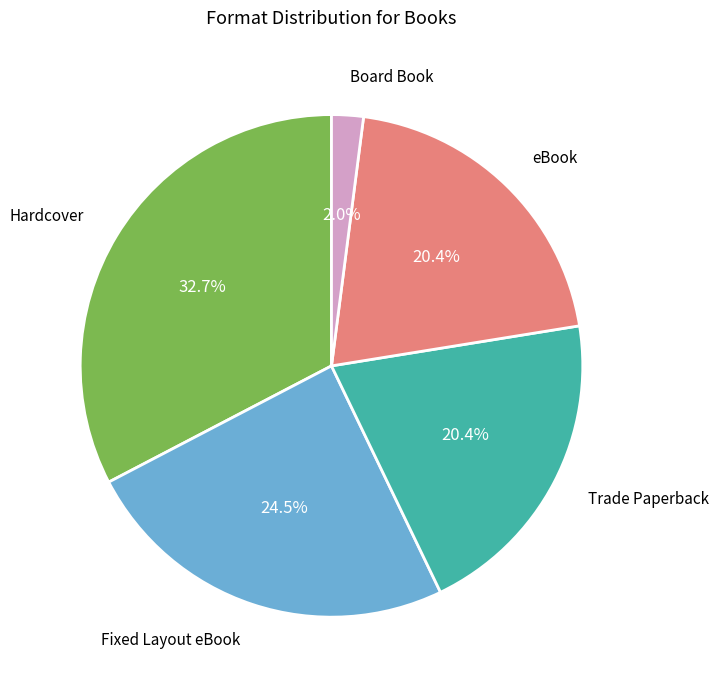

Is there a majority slice in this chart?

No